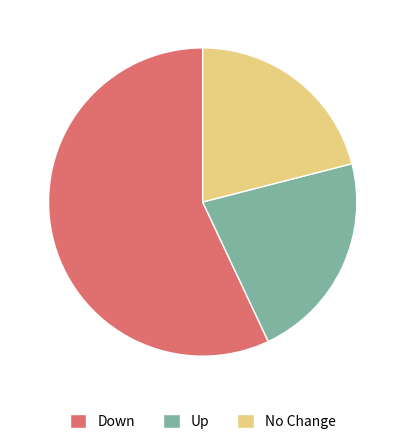

Is there a majority slice in this chart?

Yes